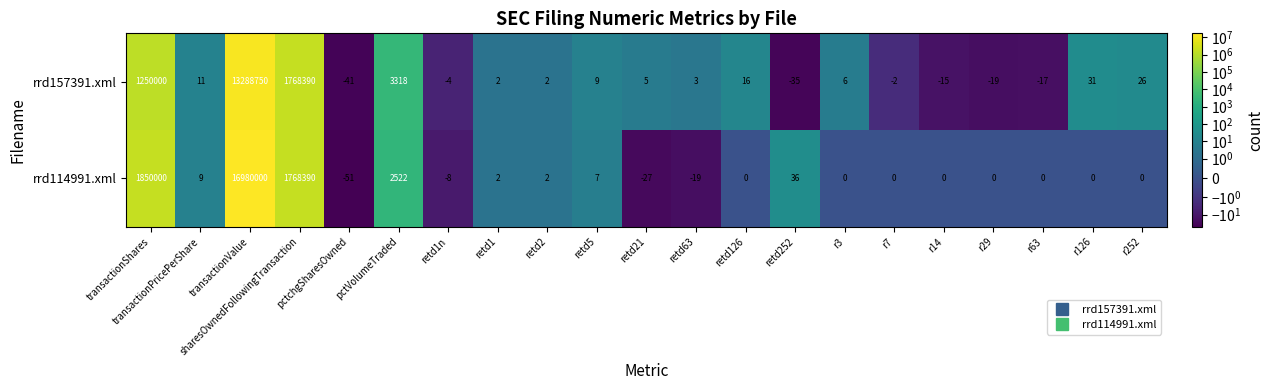

At which category does the chart reach its peak across all series?

transactionValue